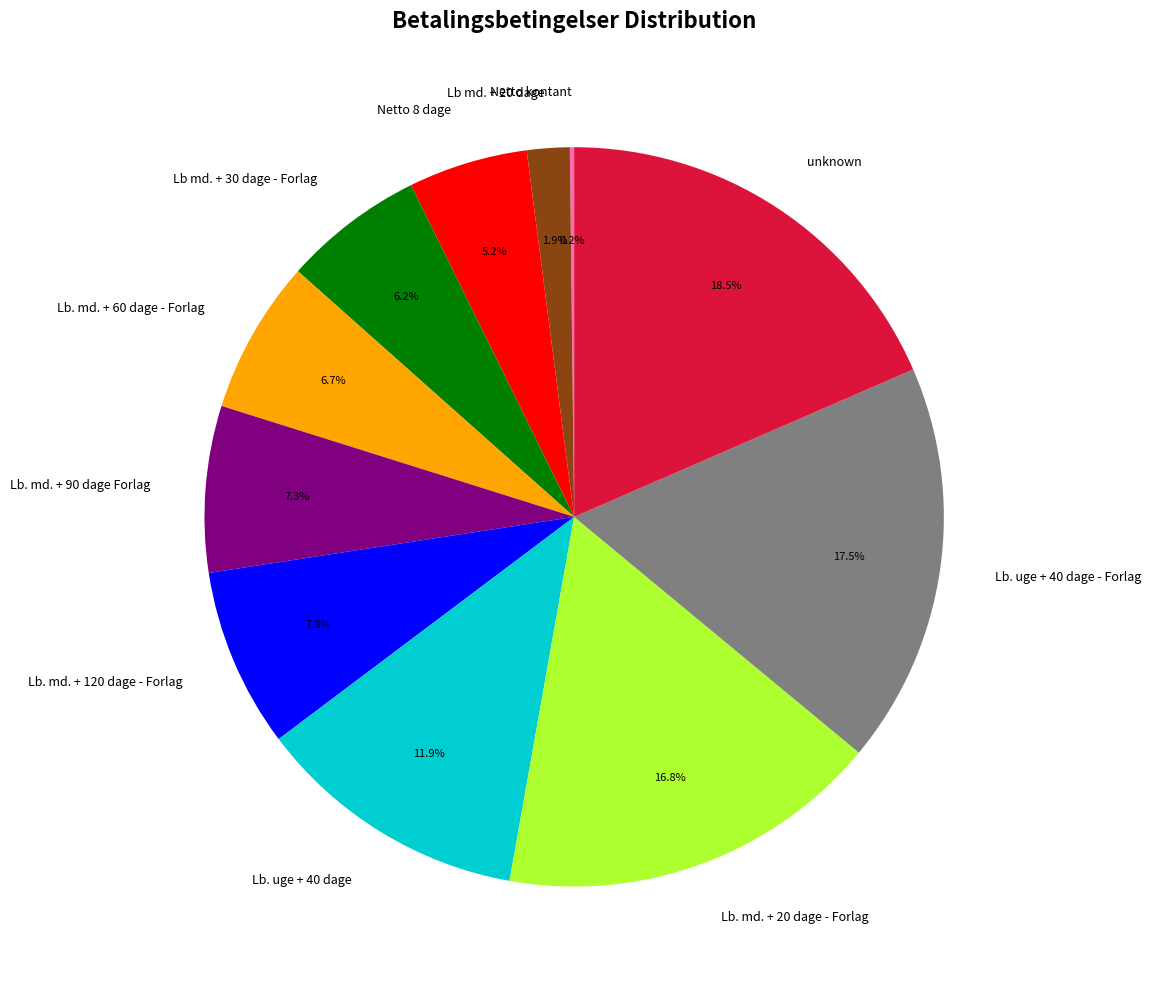

True or false: Netto 8 dage accounts for 5% of the total.

True